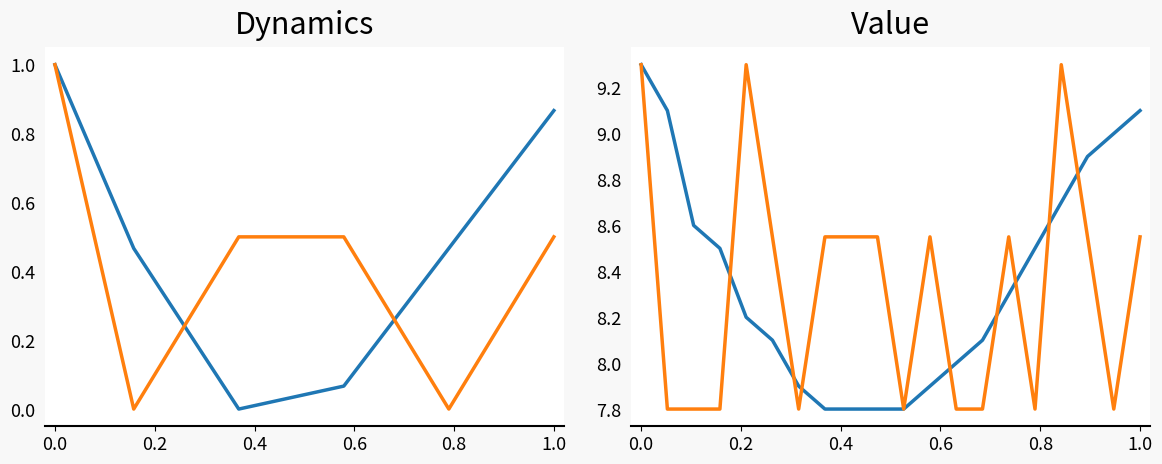

How many lines are shown in the chart?

2